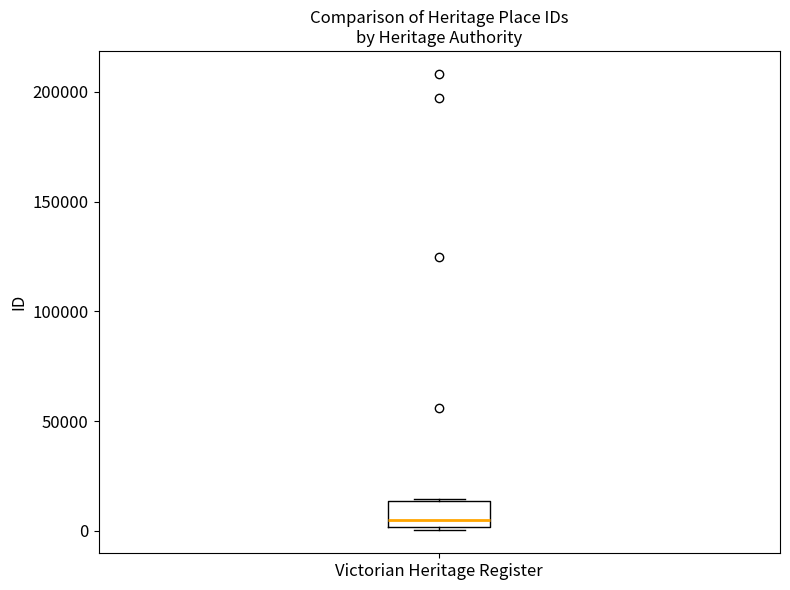

Transcribe this box plot: give where the median line is, the range the box spans, and where the two whiskers end, as read against the y-axis. The values are not printed on the chart, so give them approximately, as read against the axis.

median 5000, box 0 to 15000, whiskers 0 (just below the box's lower edge) to 15000